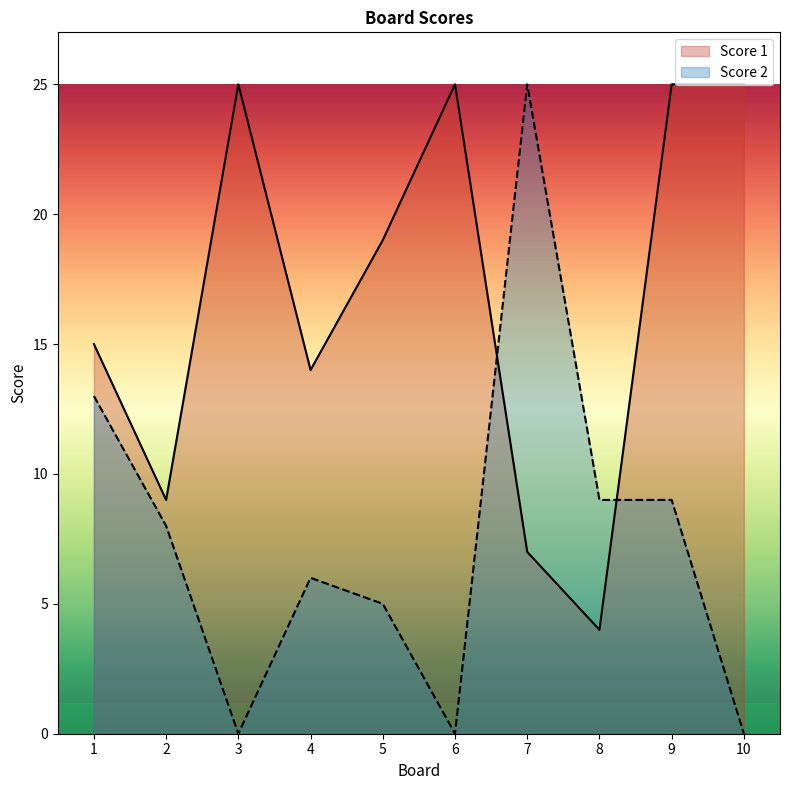

What is the lowest value of the Score 1 series?

4